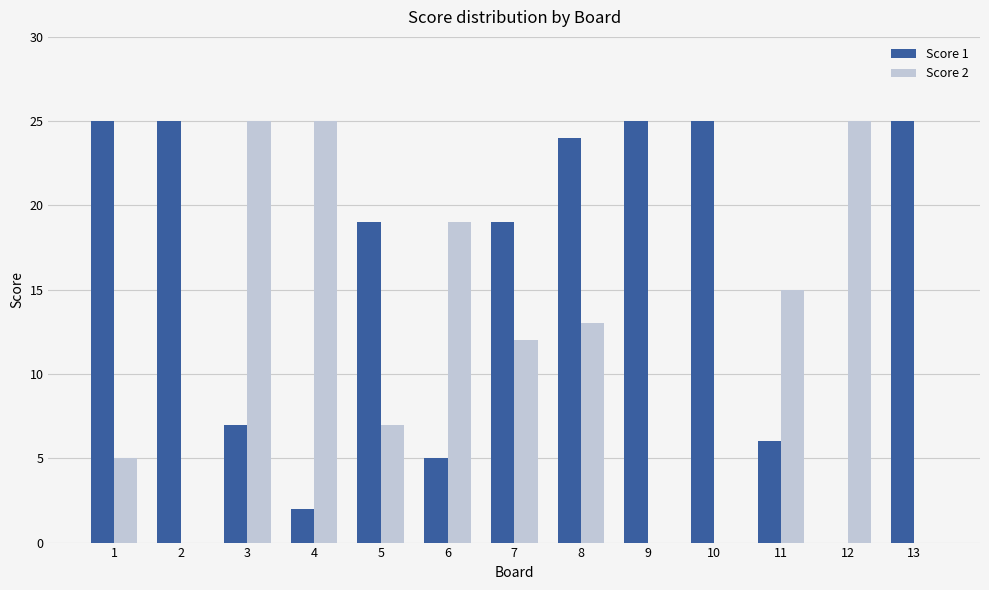

How many distinct data groups are displayed?

2